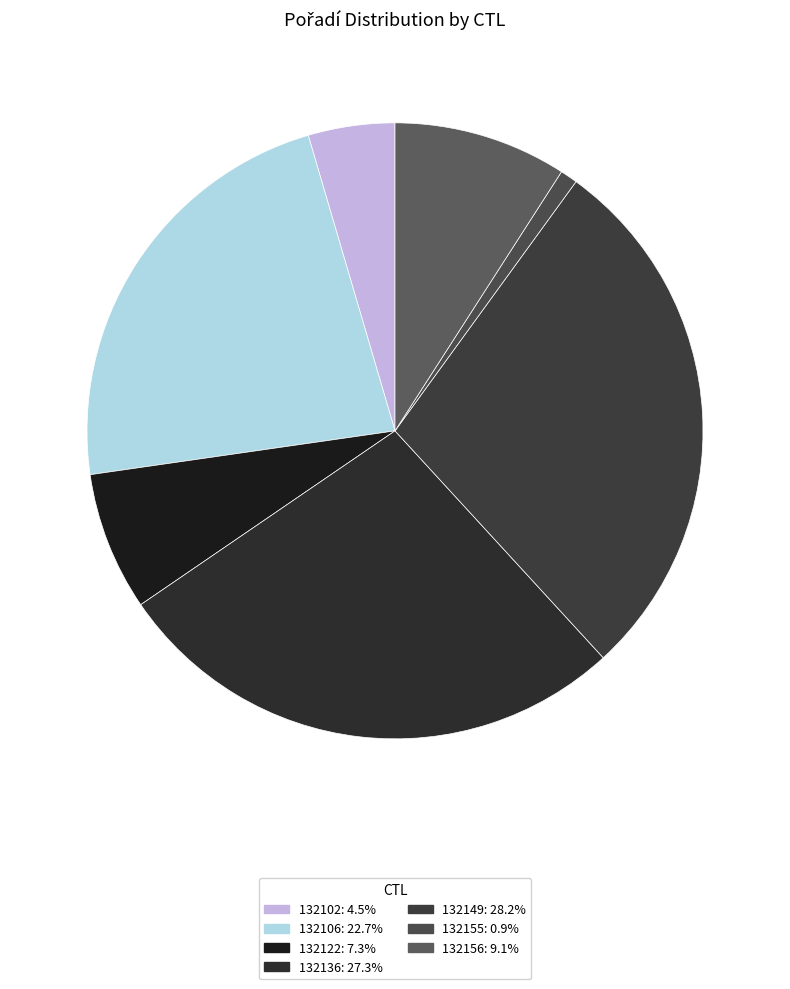

What percentage is the 132156 slice, to the nearest percent?

9%